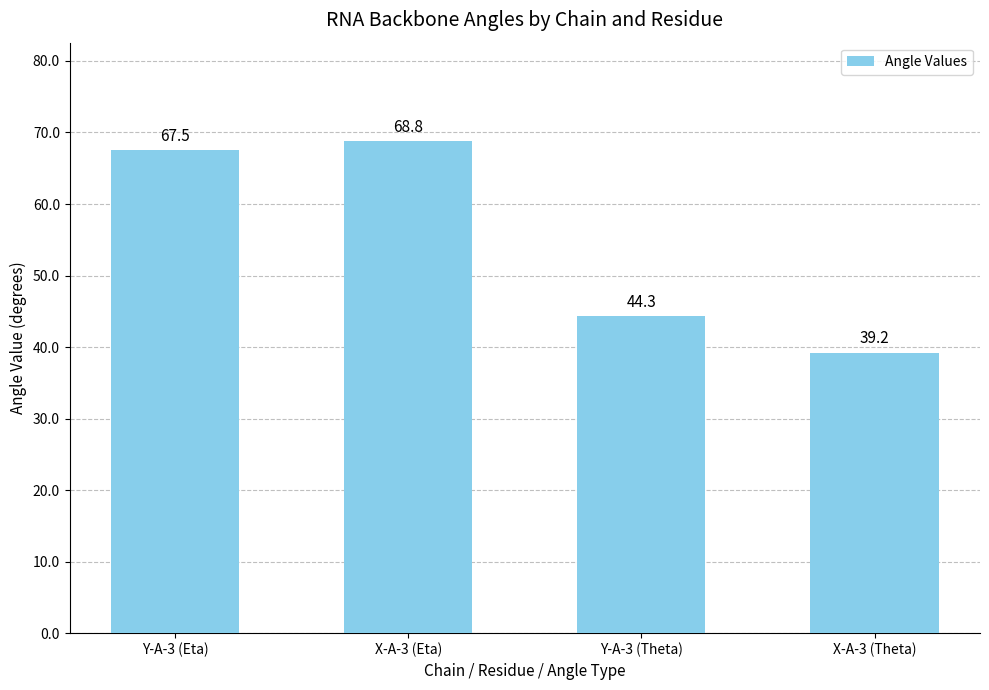

List the labels in order of value, smallest first.

X-A-3 (Theta), Y-A-3 (Theta), Y-A-3 (Eta), X-A-3 (Eta)